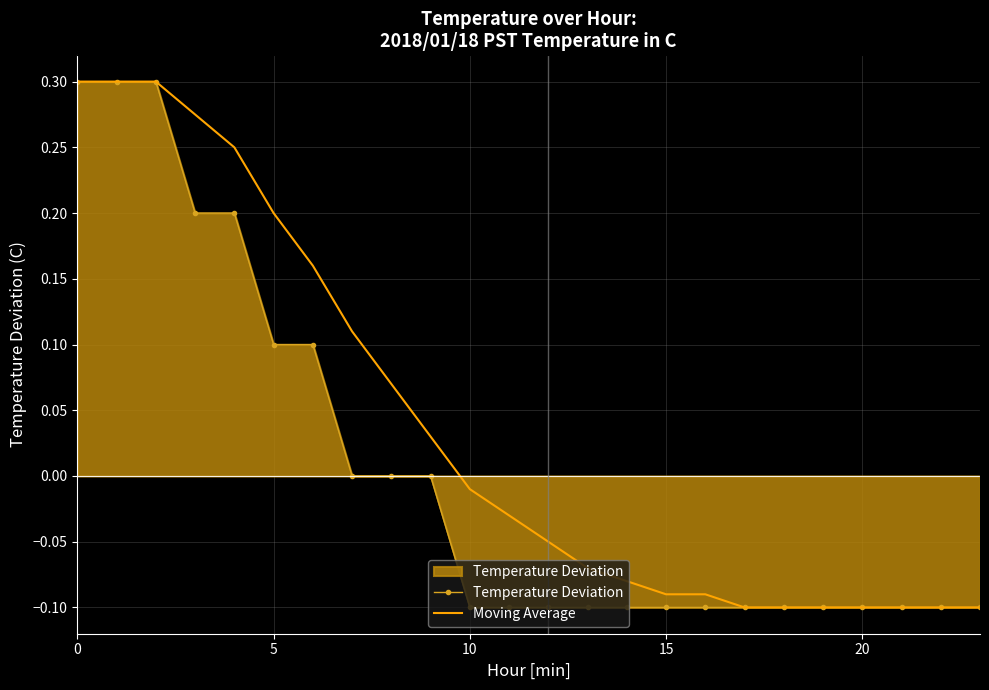

Rank the series by their average value, from lowest to highest.

Temperature Deviation, Moving Average